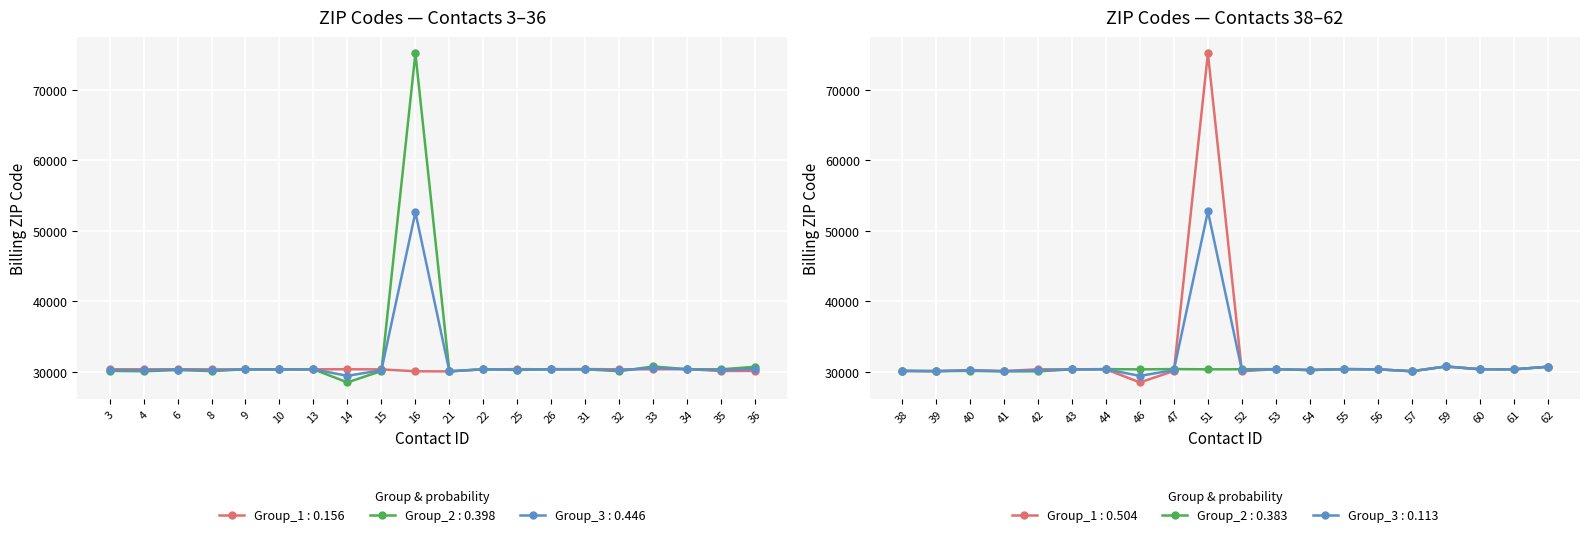

Which category has the highest value in the 30093 series?

16